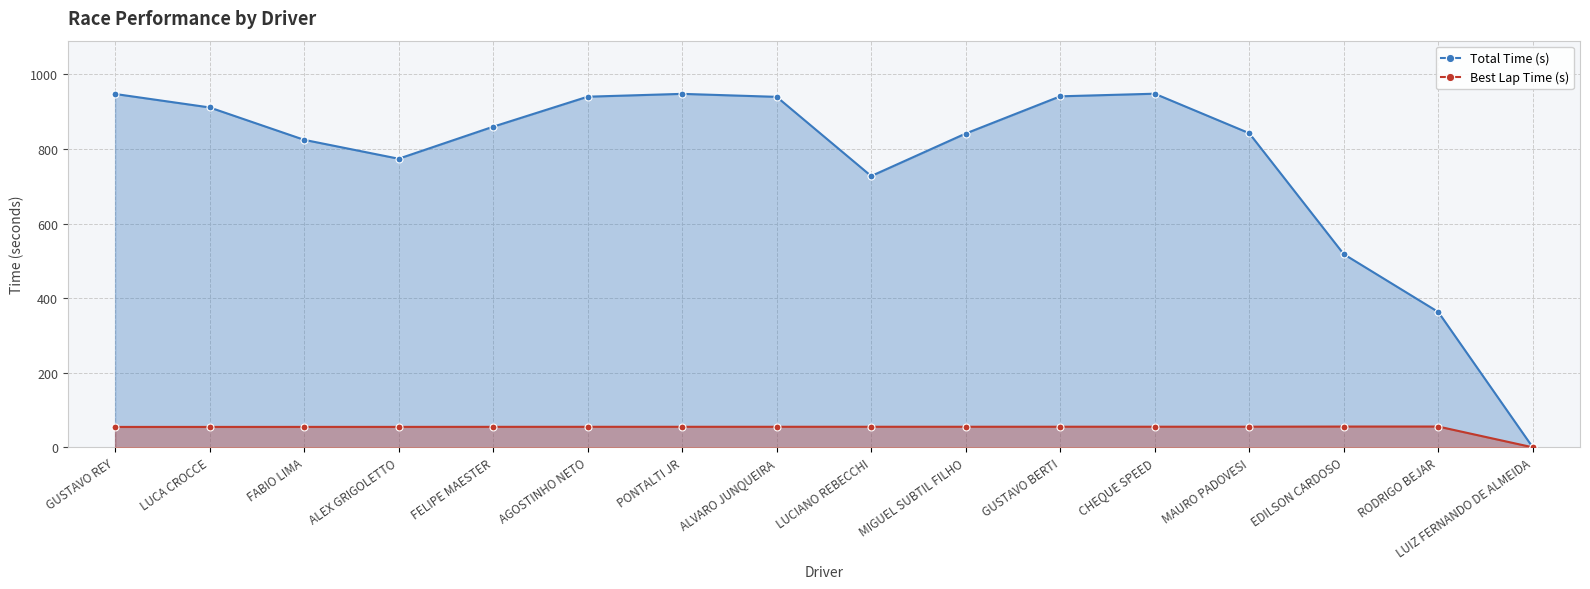

What is the approximate value of Best Lap Time (s) at MIGUEL SUBTIL FILHO?

55.1